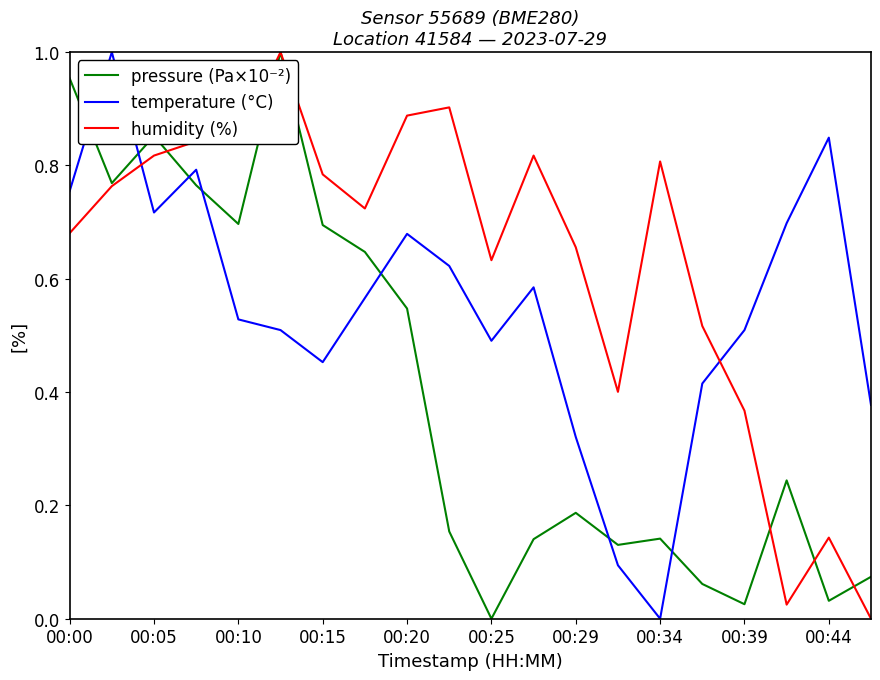

How many times do temperature (°C) and humidity (%) cross each other?

2